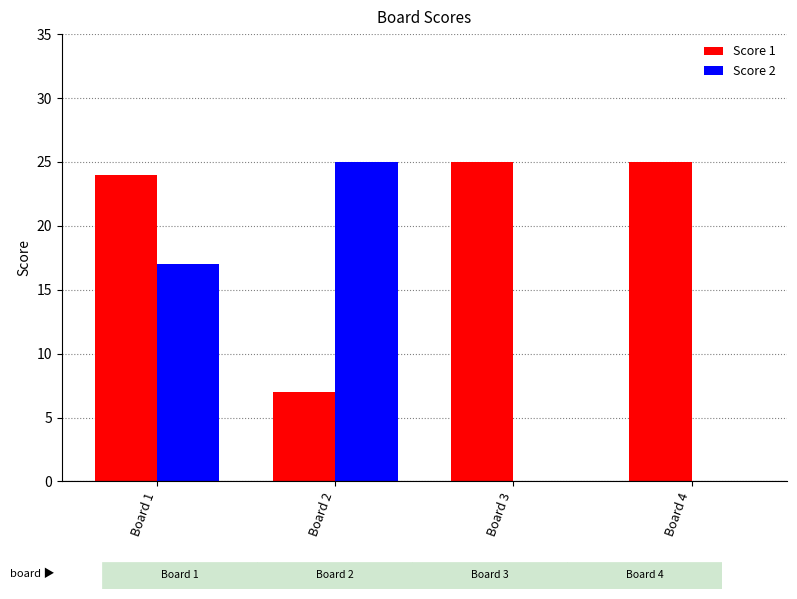

Which series has the largest total across all categories?

Score 1